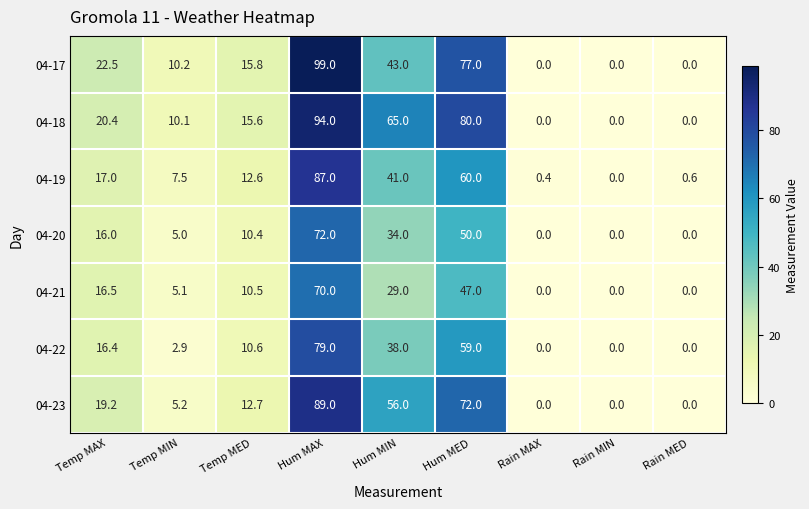

At which category is the sum across all series the highest?

Hum MAX